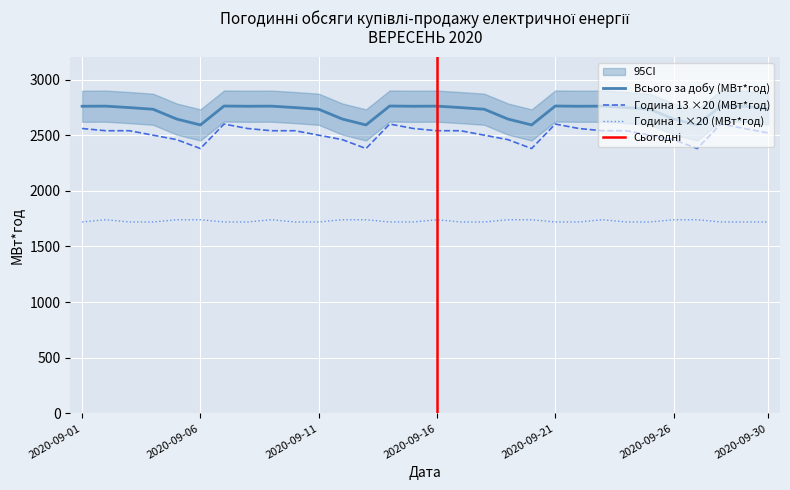

True or false: Година 1 (МВт*год) has a value of 1740 at 2020-09-06.

True